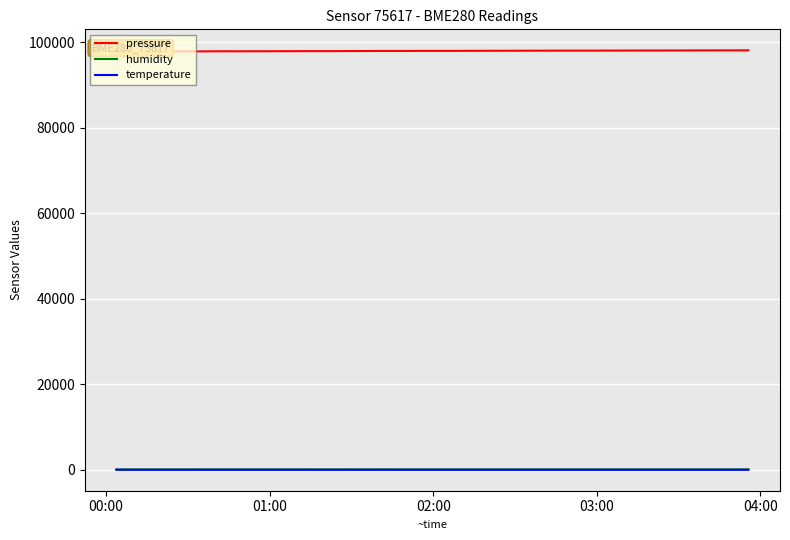

What is the minimum value for humidity?

51.3